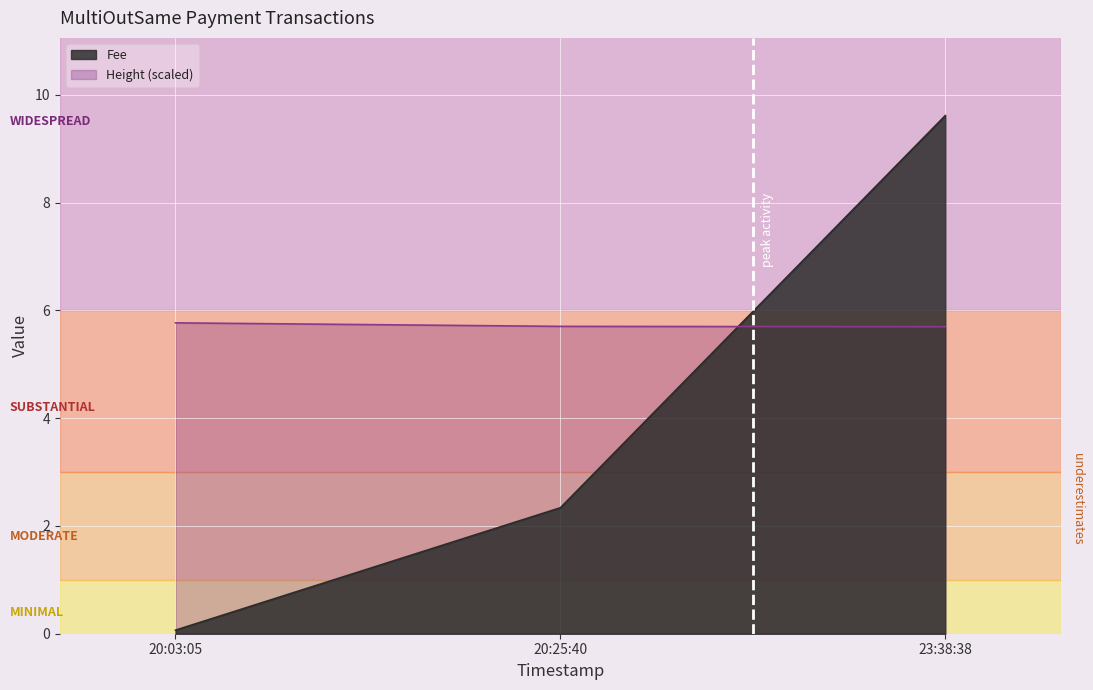

Does the chart display data point markers on the line(s)?

No